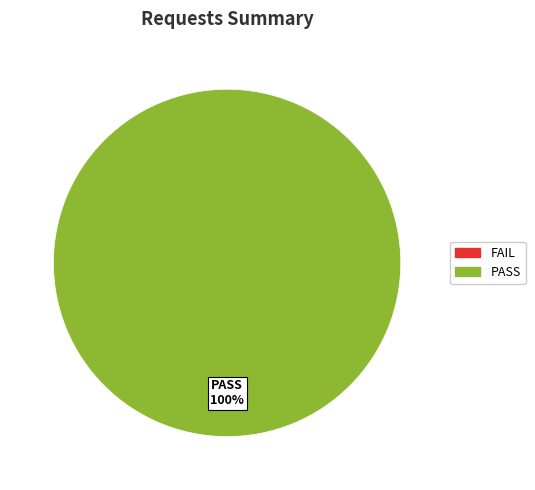

Is there a majority slice in this chart?

Yes